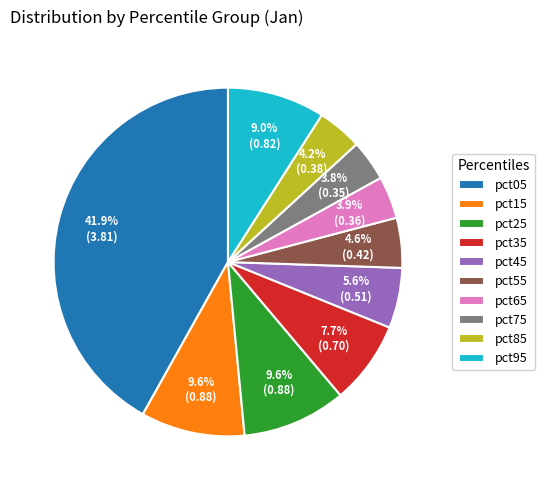

Combined, do pct85 and pct65 account for over 50%?

No